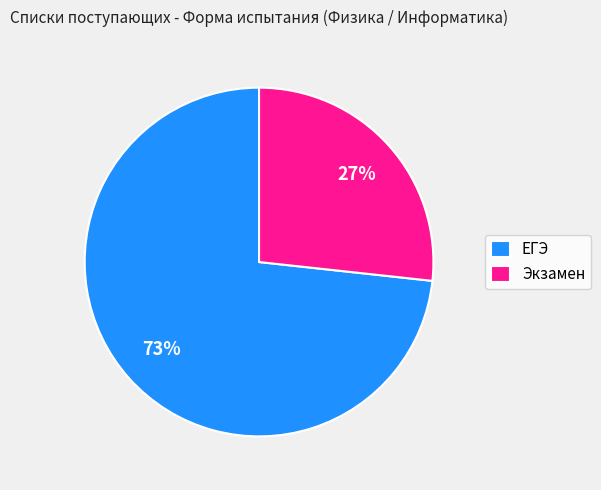

Count the number of slices in the pie.

2